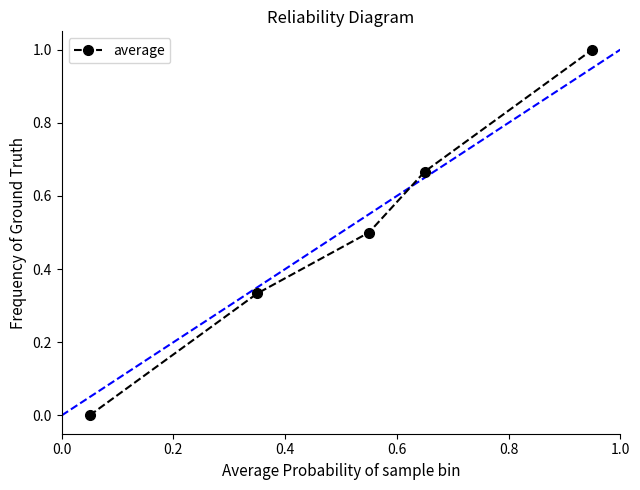

True or false: there are more than 1 points higher than both neighbors.

False